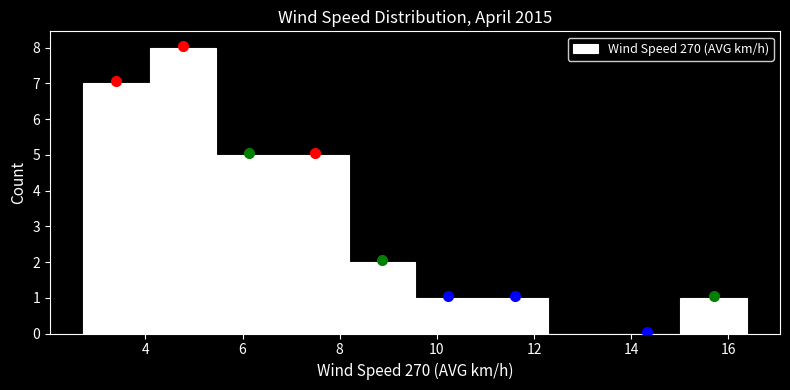

Over which range of the x-axis is the bar tallest?

4.0 to 5.4